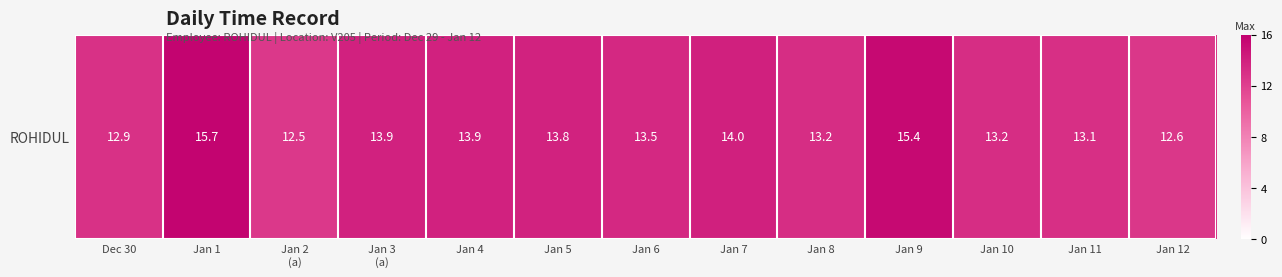

What is the maximum value shown in the chart?

15.7